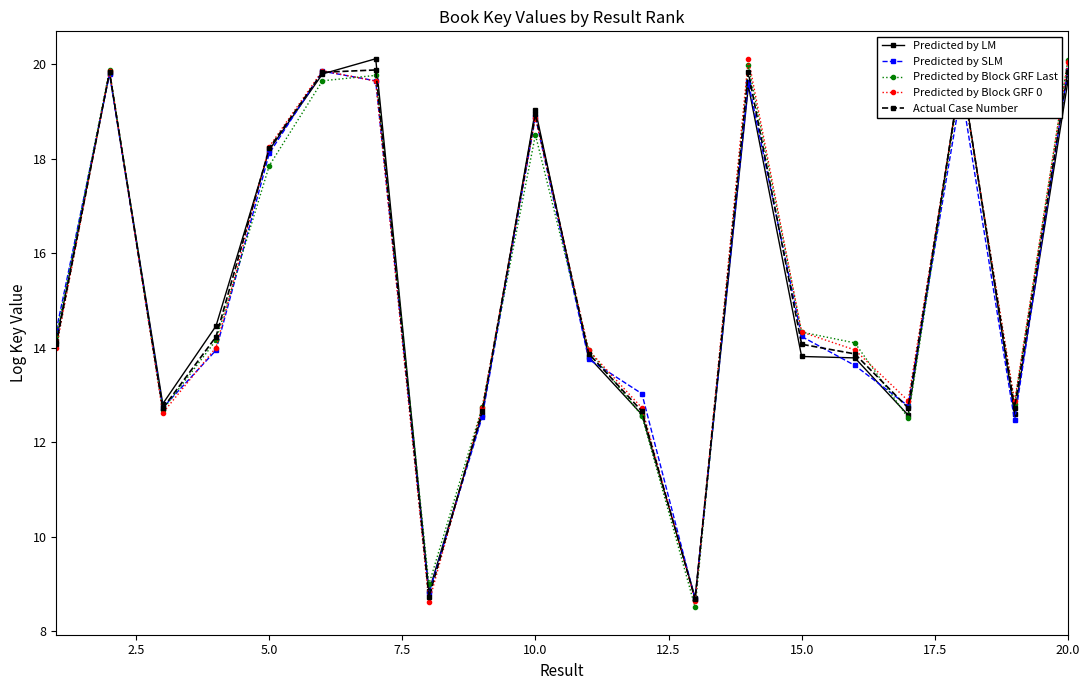

What is the maximum value shown in the chart?

20.1